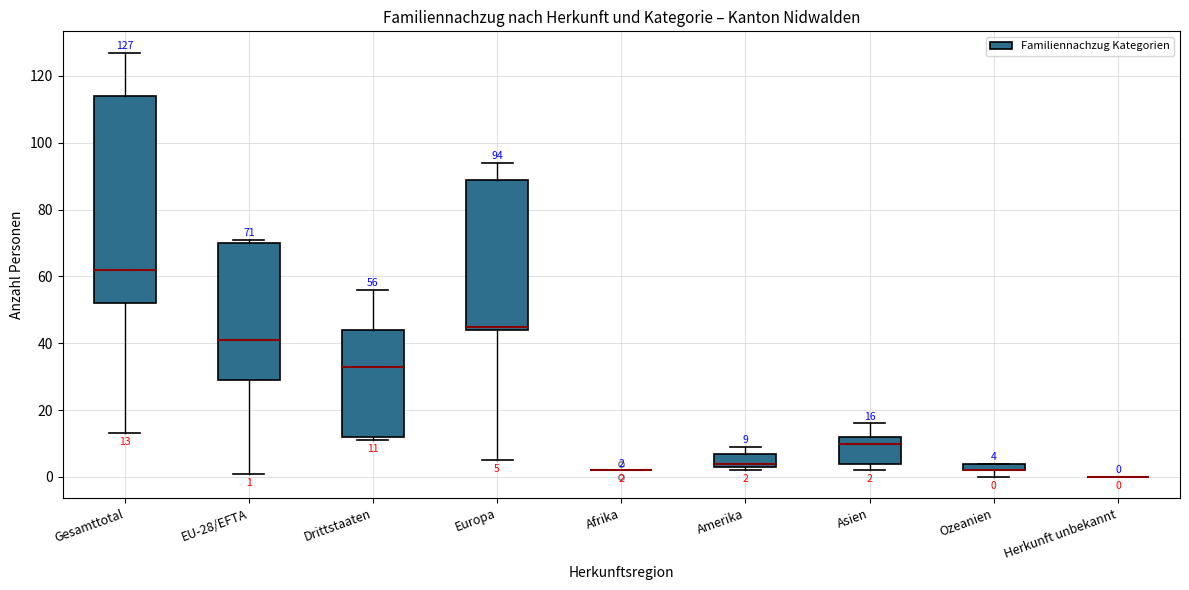

Comparing the boxes themselves (not the whiskers), which one is the tallest?

Gesamttotal